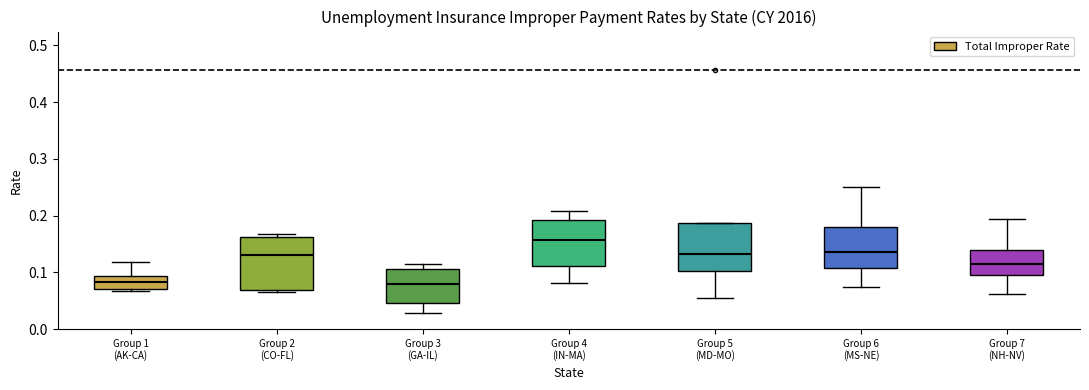

Reading left to right, transcribe this box plot: for each box, give where its median line is, the range the box spans, and where its two whiskers end, as read against the y-axis. The values are not printed on the chart, so give them approximately, as read against the axis.

Group 1 (AK-CA): median 0.08, box 0.07 to 0.09, whiskers 0.07 (just below the box's lower edge) to 0.12
Group 2 (CO-FL): median 0.13, box 0.07 to 0.16, whiskers 0.06 to 0.17
Group 3 (GA-IL): median 0.08, box 0.05 to 0.11, whiskers 0.03 to 0.11 (just above the box's upper edge)
Group 4 (IN-MA): median 0.16, box 0.11 to 0.19, whiskers 0.08 to 0.21
Group 5 (MD-MO): median 0.13, box 0.10 to 0.19, whiskers 0.06 to 0.19
Group 6 (MS-NE): median 0.14, box 0.11 to 0.18, whiskers 0.07 to 0.25
Group 7 (NH-NV): median 0.11, box 0.09 to 0.14, whiskers 0.06 to 0.19